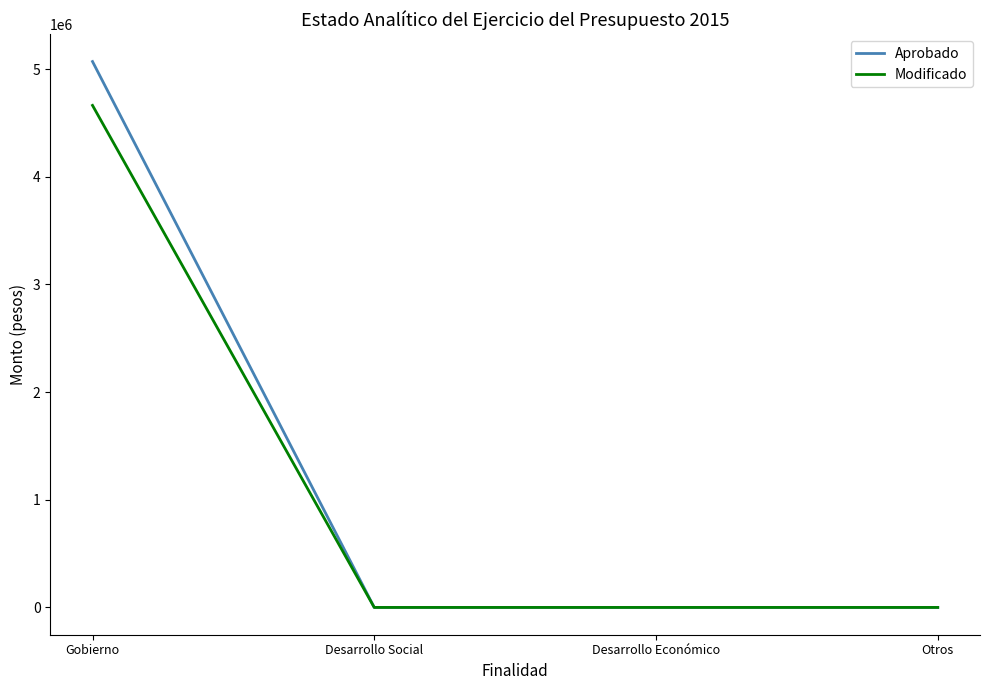

What is the sum of the Aprobado values at Gobierno and Desarrollo Económico?

5070421